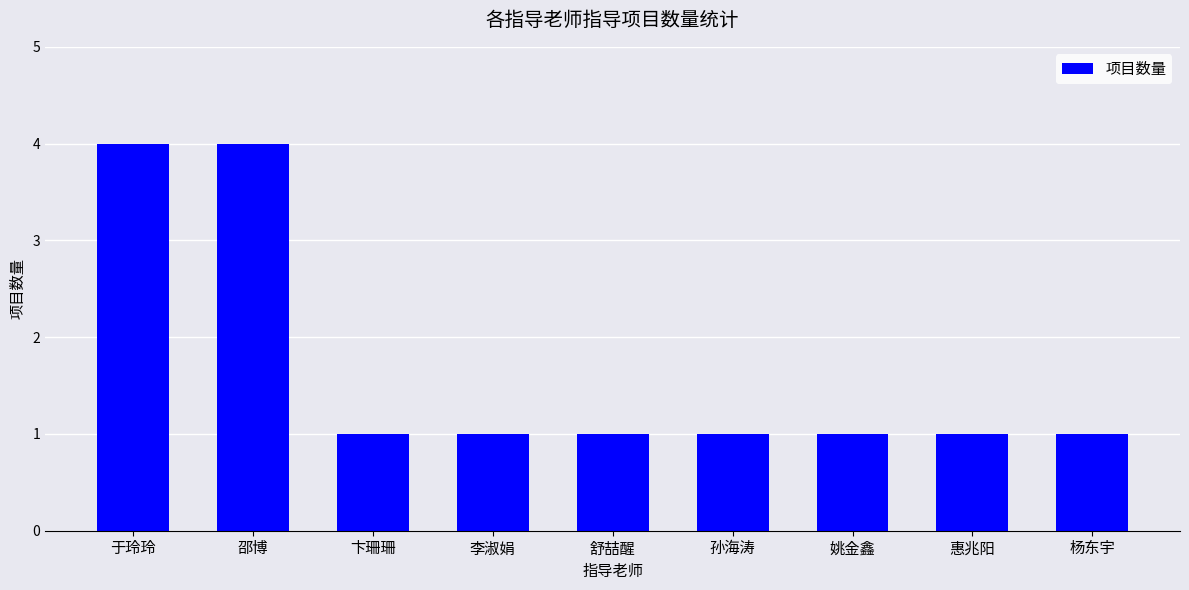

What is the label of the 2nd bar from the left?

邵博